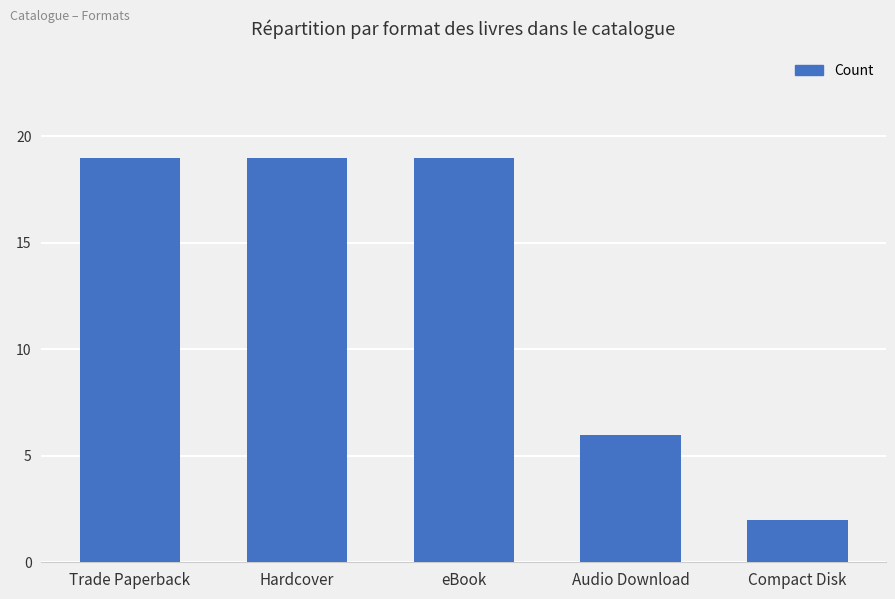

Which label corresponds to the smallest value in the chart?

Compact Disk